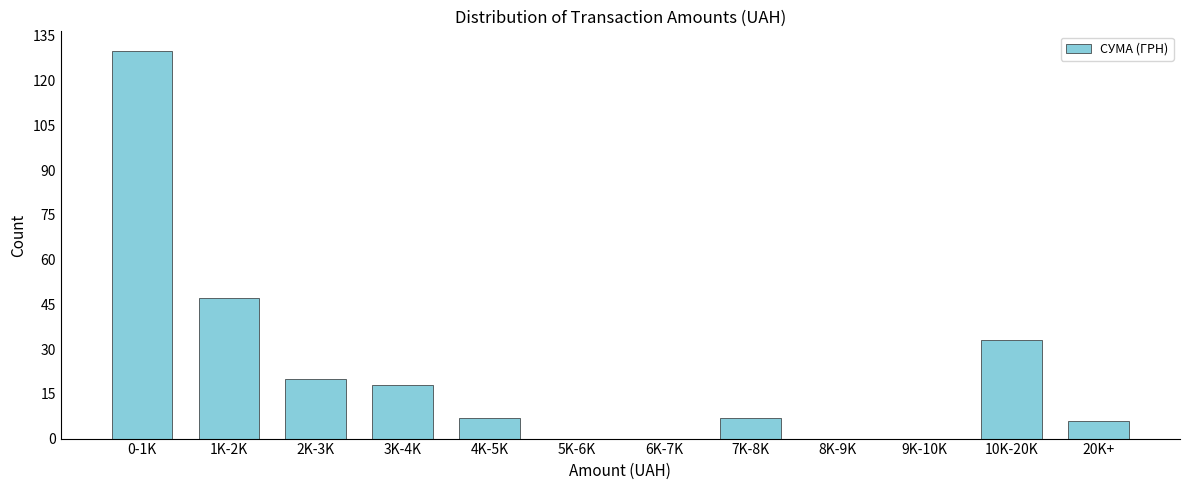

Reading left to right, what are all the values shown in this chart?

0-1K=130	1K-2K=47	2K-3K=20	3K-4K=18	4K-5K=7	5K-6K=0	6K-7K=0	7K-8K=7	8K-9K=0	9K-10K=0	10K-20K=33	20K+=6